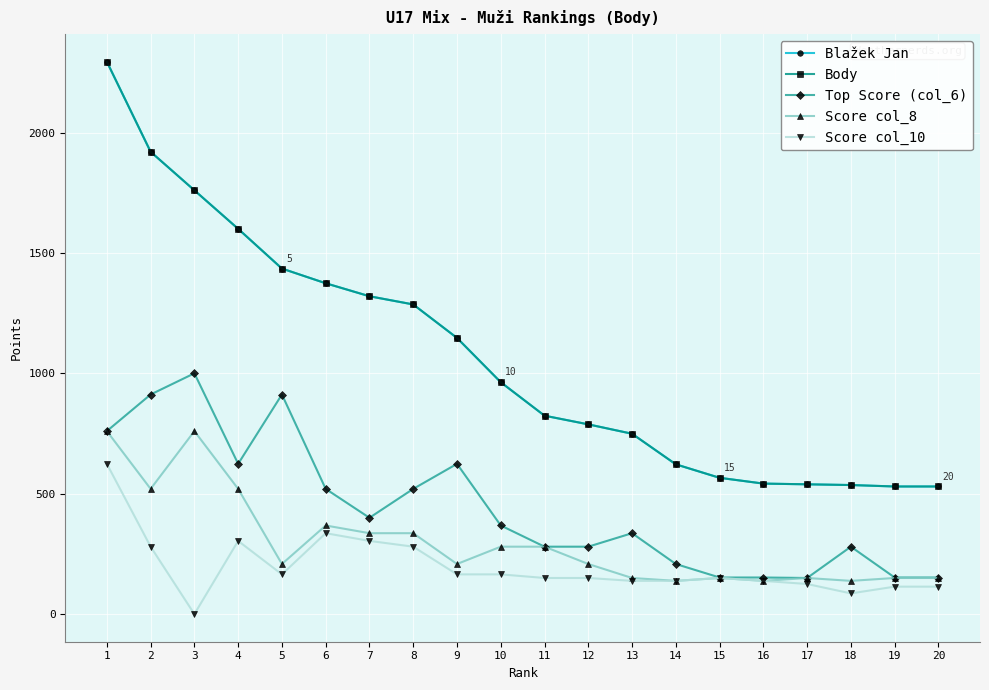

What is the value of the Body point at the 8th from the left?

1286